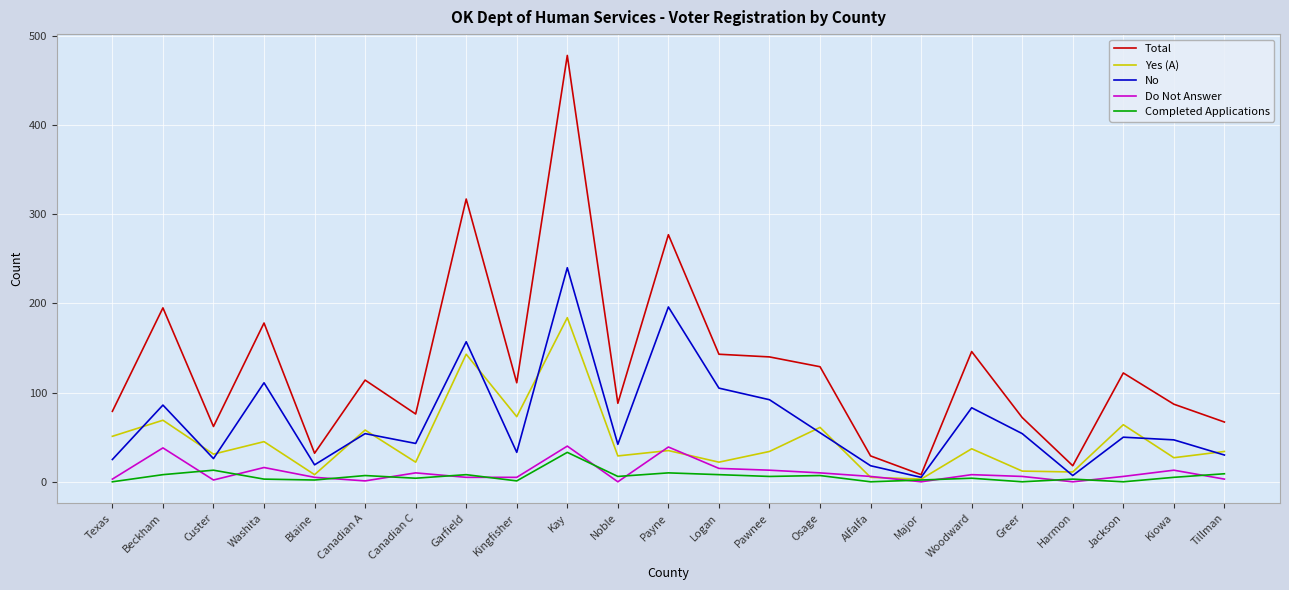

The value of Total at Greer is 38. True or false?

False